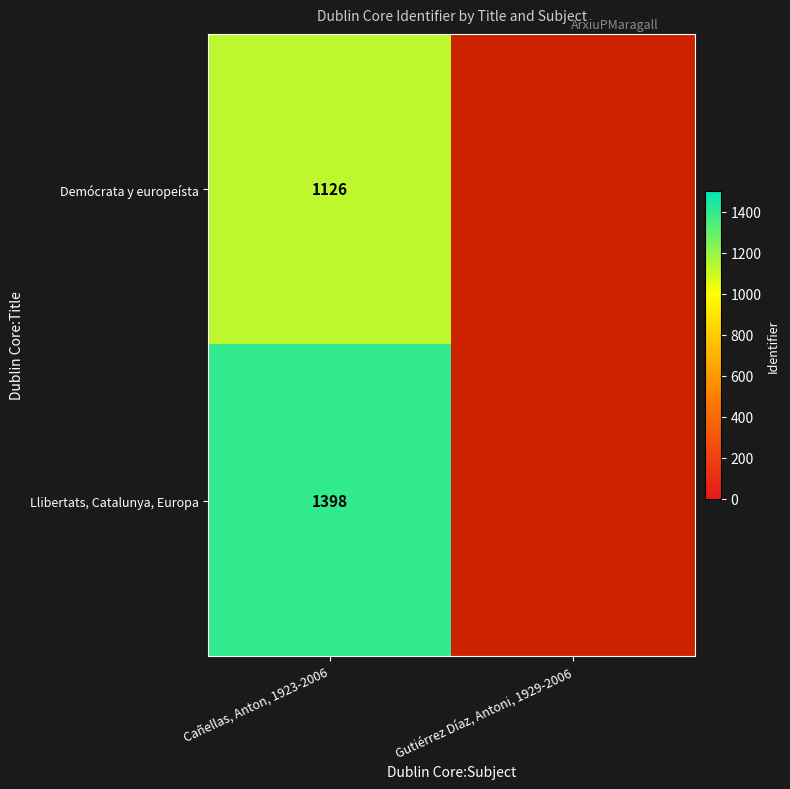

At Cañellas, Anton, 1923-2006, list the series in order from largest to smallest.

Llibertats, Catalunya, Europa, Demócrata y europeísta